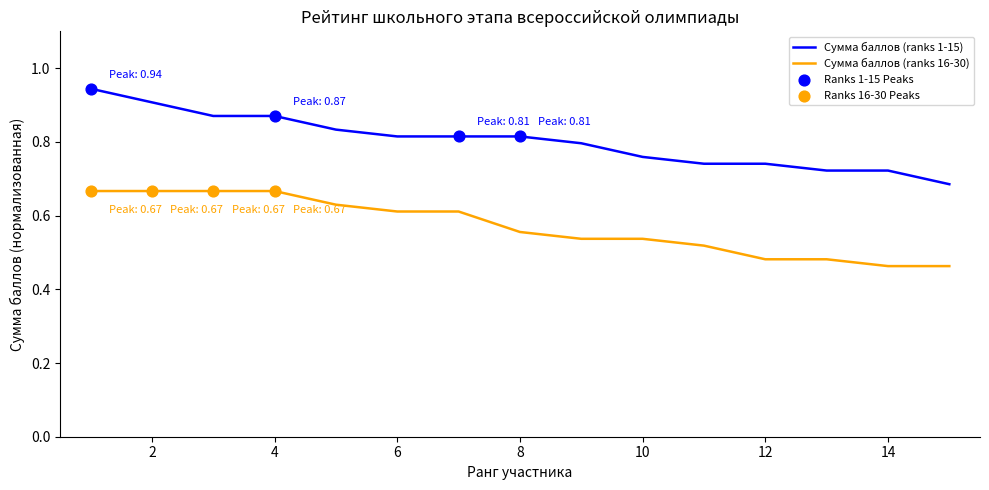

Which series has the largest total across all categories?

Сумма баллов (ranks 1-15)